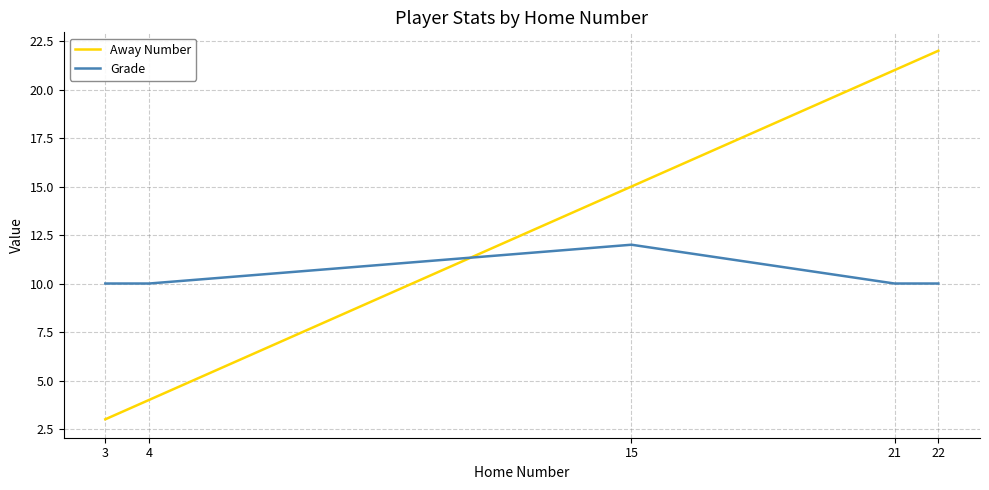

Which series has the largest range (max minus min)?

Away Number